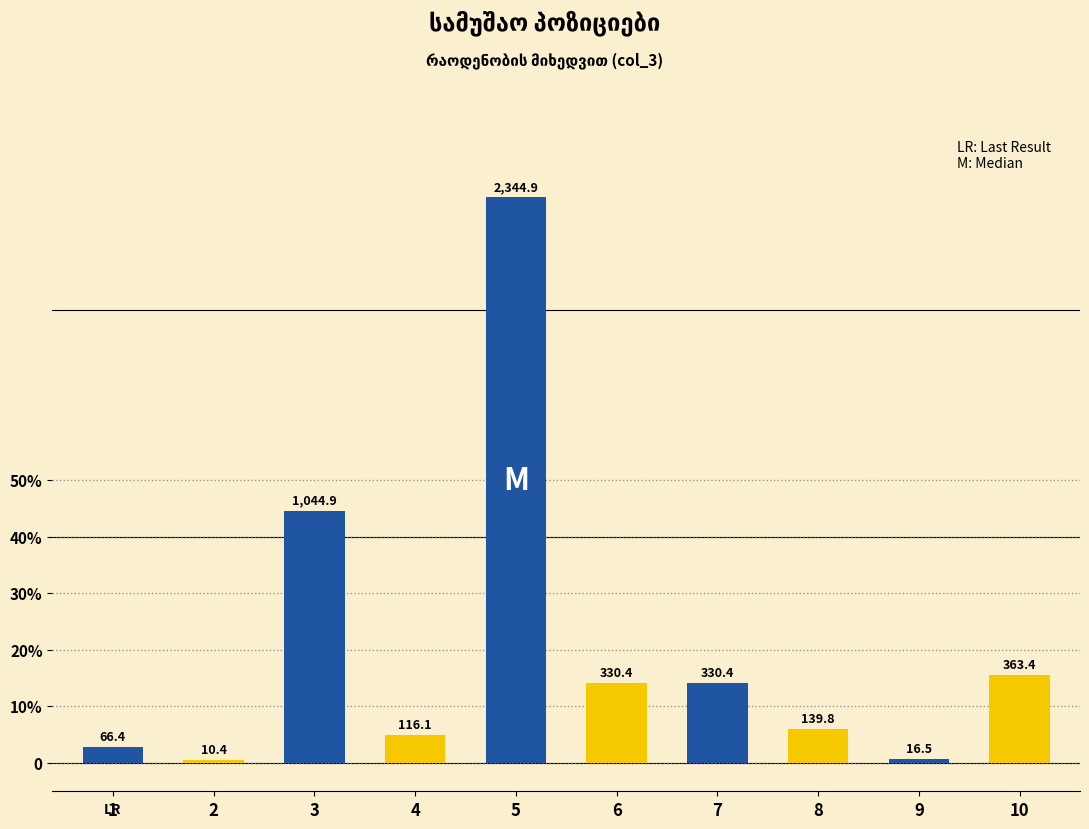

Reading right to left, extract all data points from this chart.

10=363.4	9=16.5	8=139.8	7=330.4	6=330.4	5=2344.9	4=116.1	3=1044.9	2=10.4	1=66.4